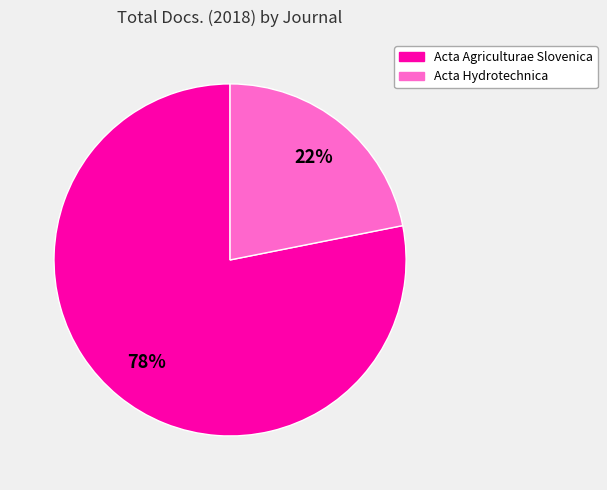

Rank the categories by value from highest to lowest.

Acta Agriculturae Slovenica, Acta Hydrotechnica